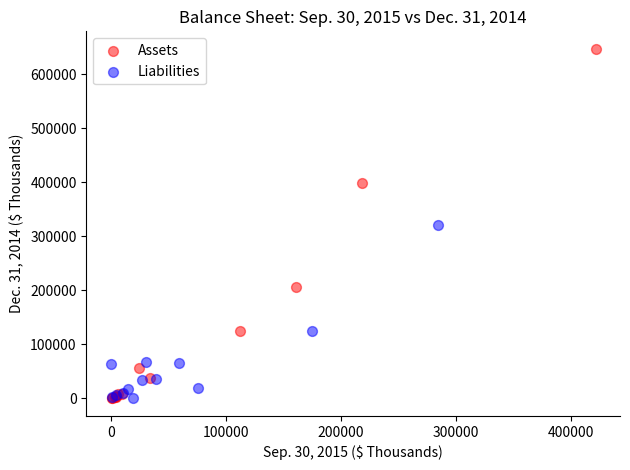

Which series has the largest Y range (max minus min)?

Assets